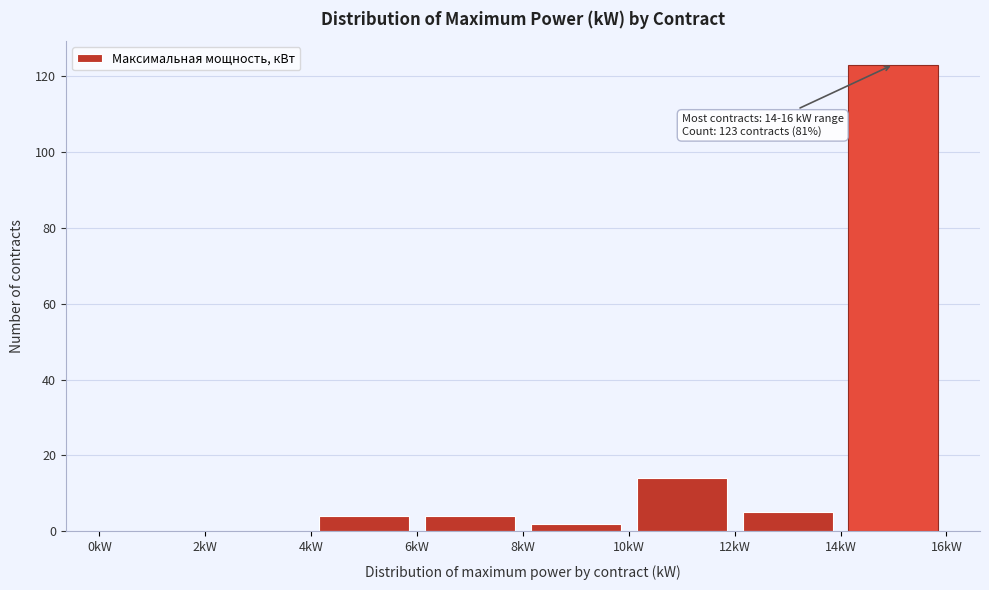

Which range on the x-axis has the tallest bar?

14 to 16